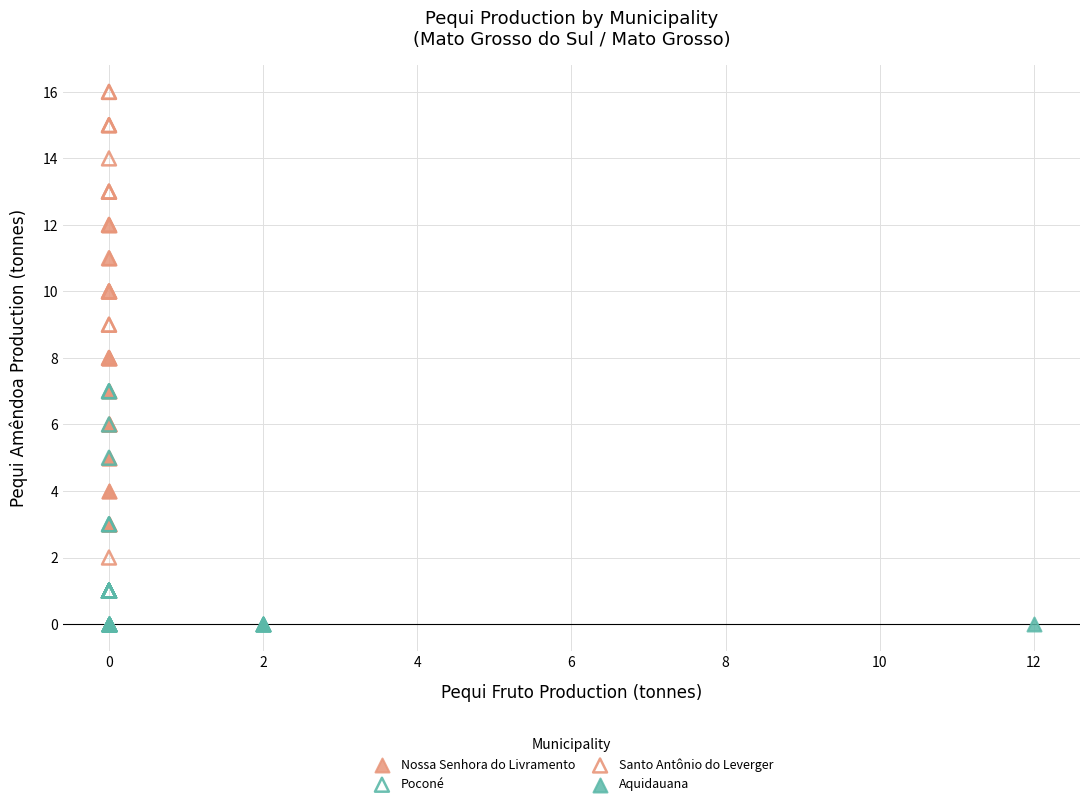

What are all the series names shown in the legend?

Nossa Senhora do Livramento, Poconé, Santo Antônio do Leverger, Aquidauana